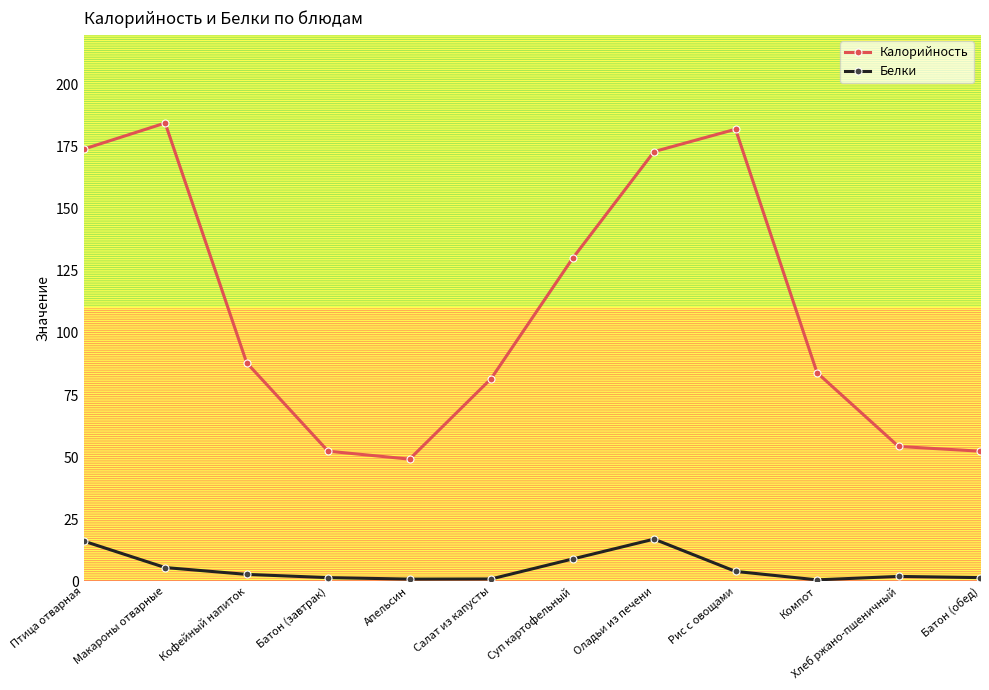

What is the minimum value for Калорийность?

49.2